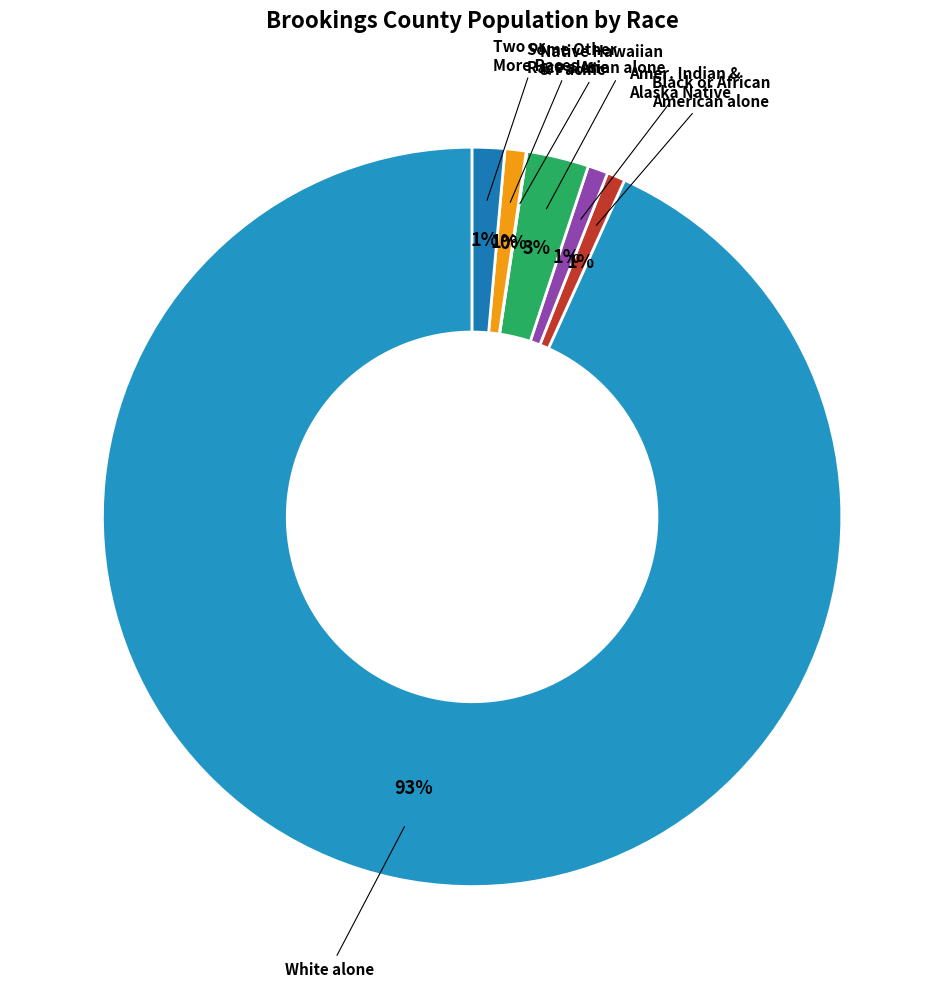

Between Asian alone and Black or African American alone, which is larger?

Asian alone